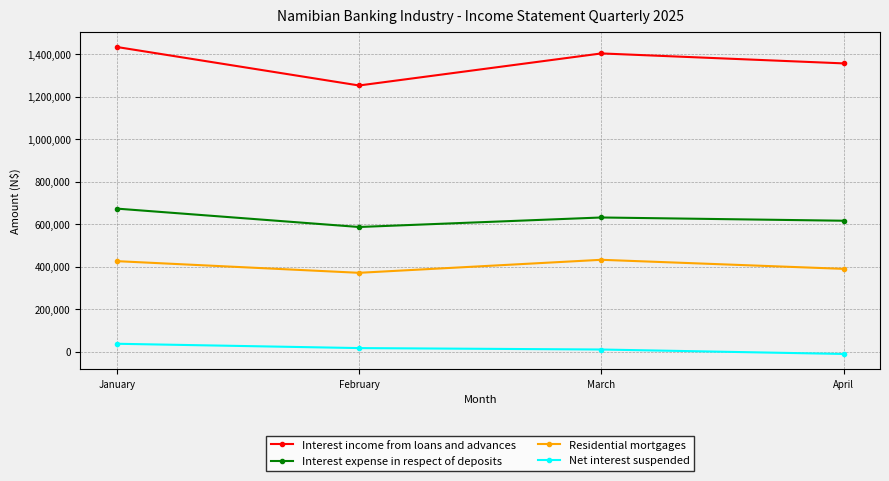

What is the sum of all Interest income from loans and advances values?

5444290